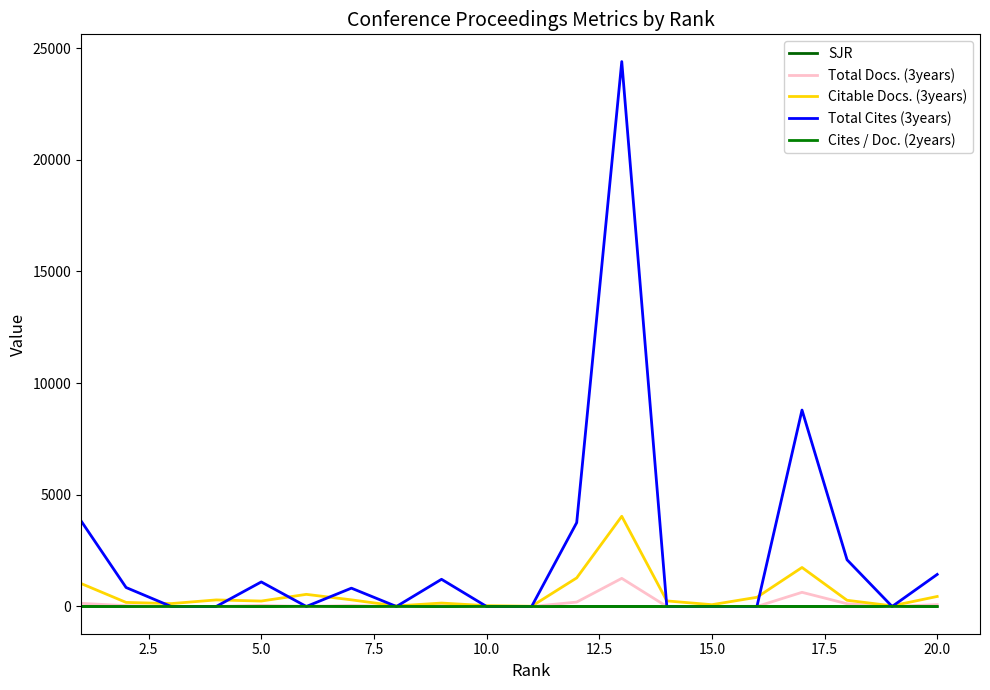

True or false: Citable Docs. (3years) and Total Docs. (3years) intersect in this chart.

False